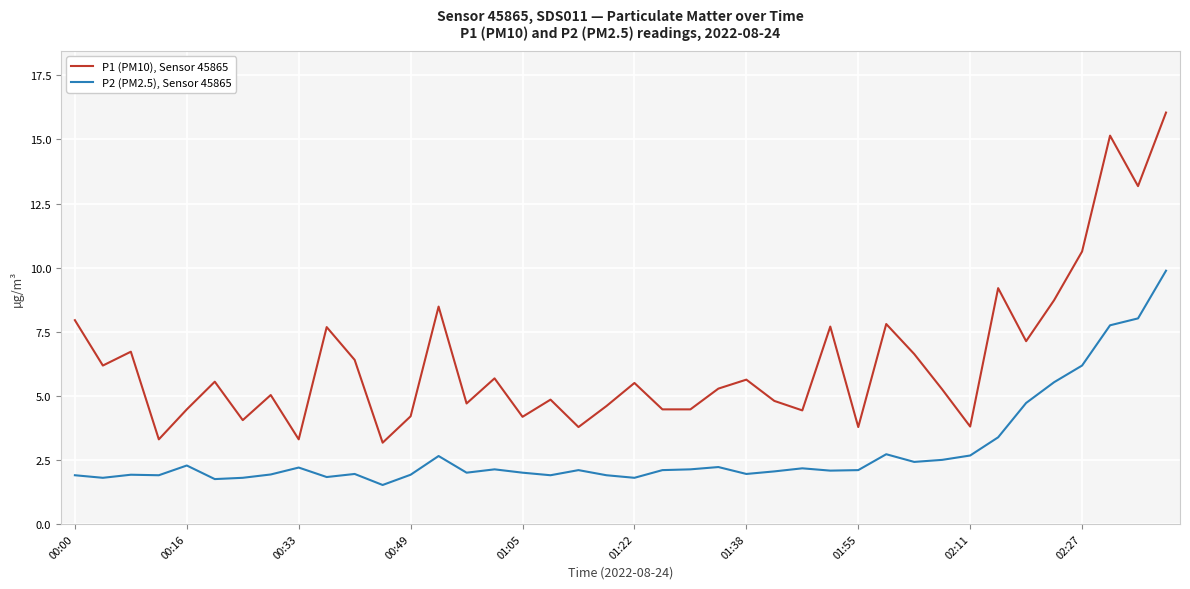

True or false: P2 (PM2.5), Sensor 45865 and P1 (PM10), Sensor 45865 intersect in this chart.

False